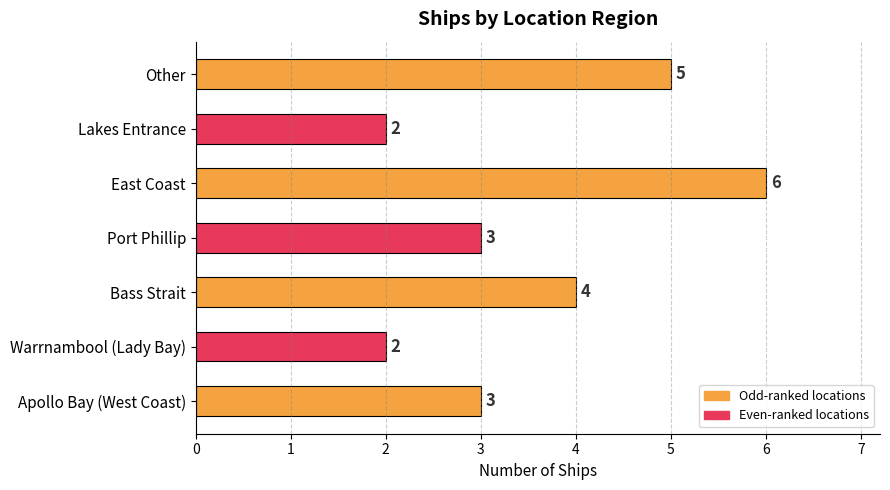

How many categories are shown in the chart?

7